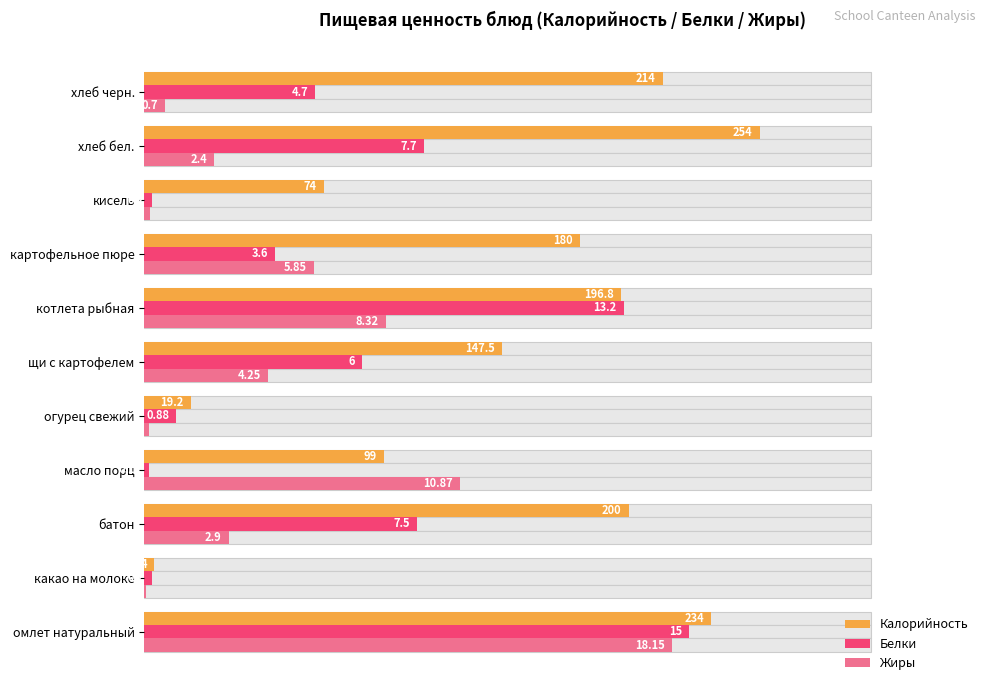

Between масло порц and огурец свежий, which series saw the biggest shift?

Жиры